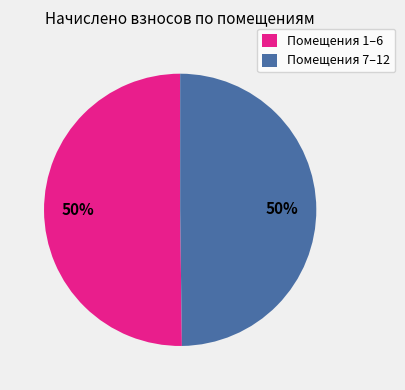

To the nearest percent, what is the difference between the largest and smallest slice percentages?

0%